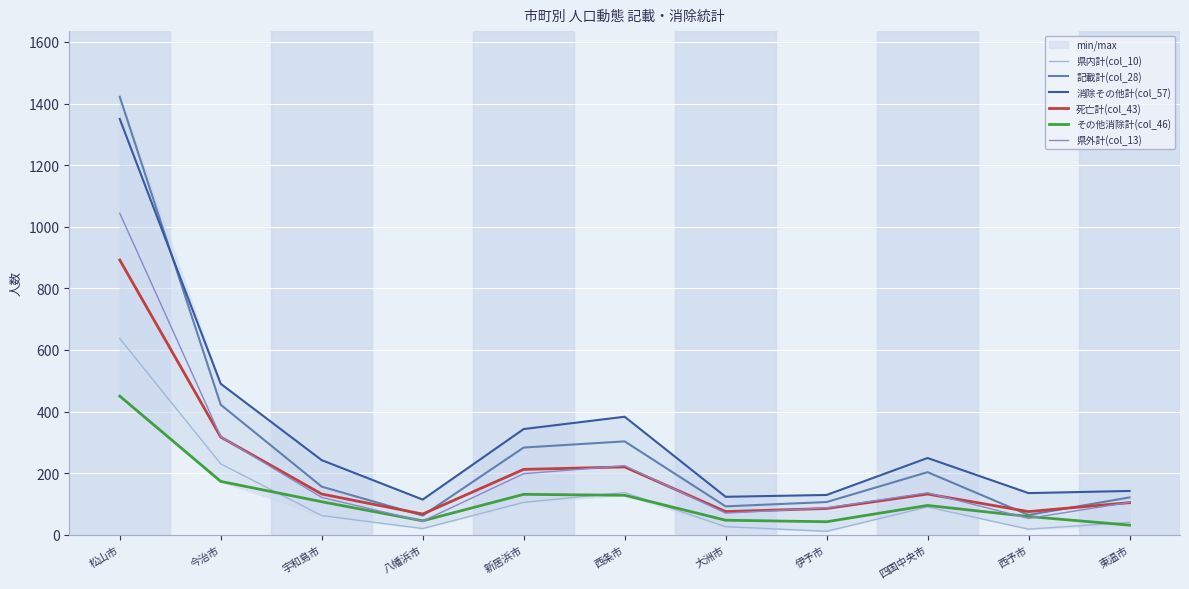

Which series has the widest spread of values?

記載計(col_28)